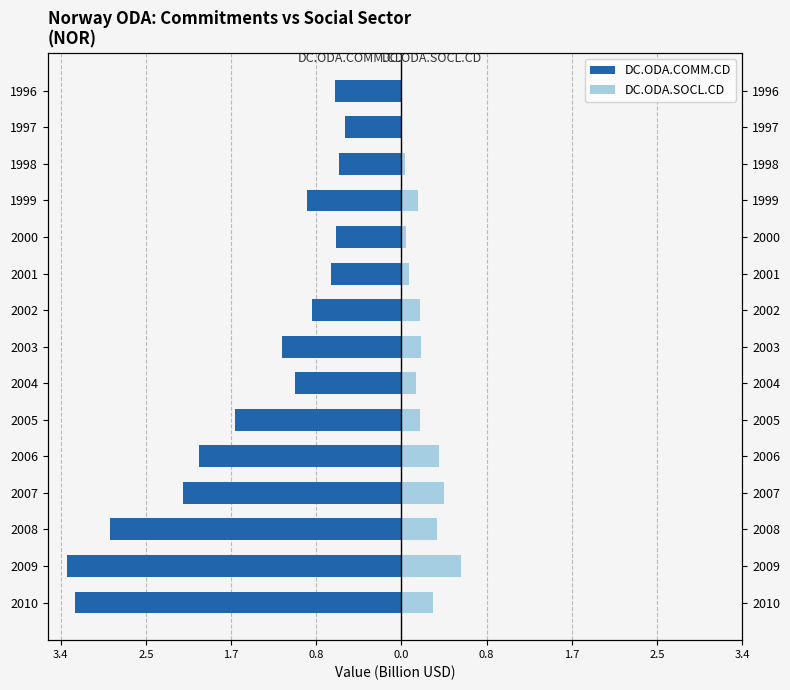

Is it true that DC.ODA.SOCL.CD equals 0.4 at 2008?

True